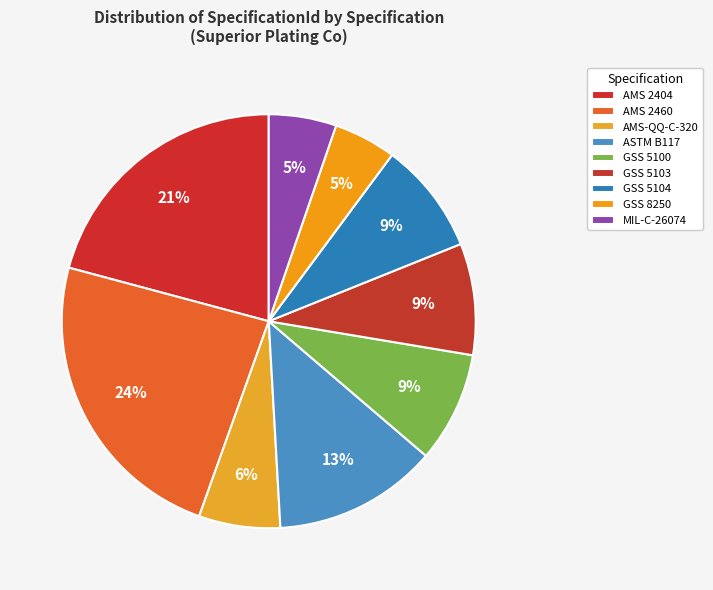

Is there any slice that represents more than half of the pie?

No